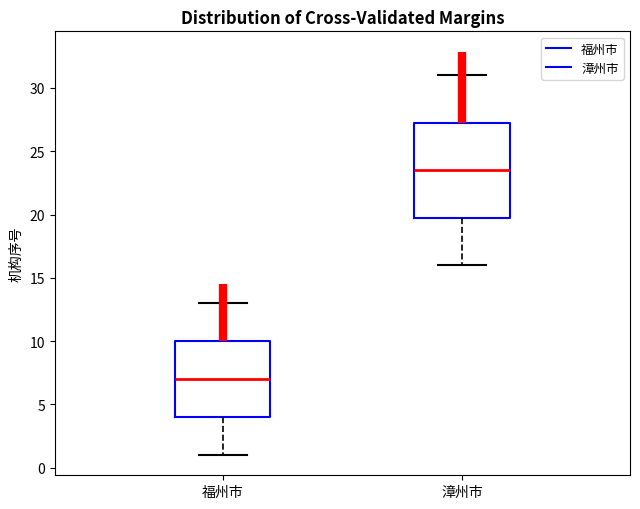

Reading left to right, read every box against the y-axis: the position of its median line, the range the box covers, and the ends of its whiskers. The values are not printed on the chart, so give them approximately, as read against the axis.

福州市: median 7.0, box 4.0 to 10.0, whiskers 1.0 to 13.0
漳州市: median 23.5, box 20.0 to 27.5, whiskers 16.0 to 31.0